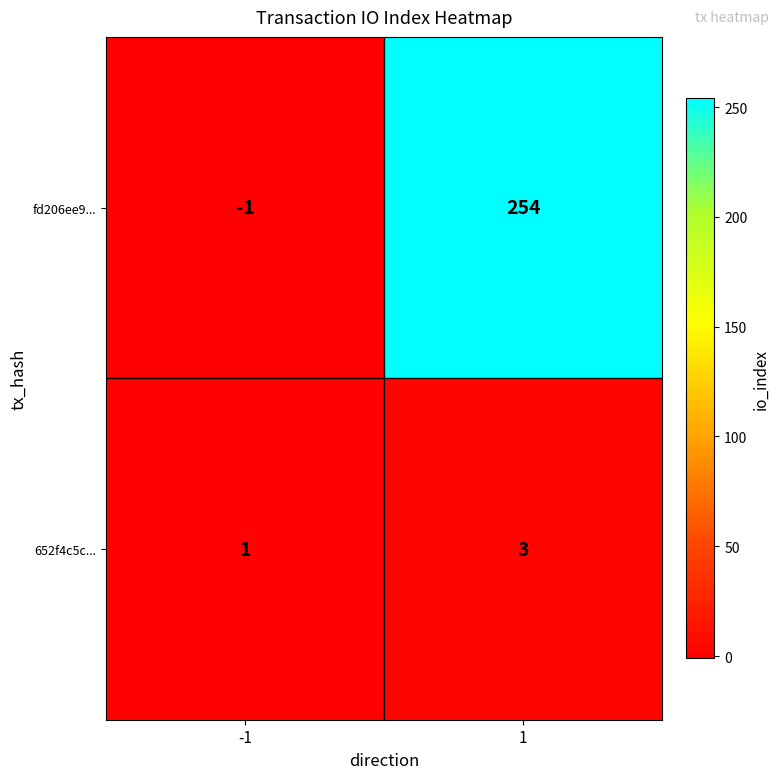

What value does the fd206ee9... series have at 1, to the nearest 50?

250